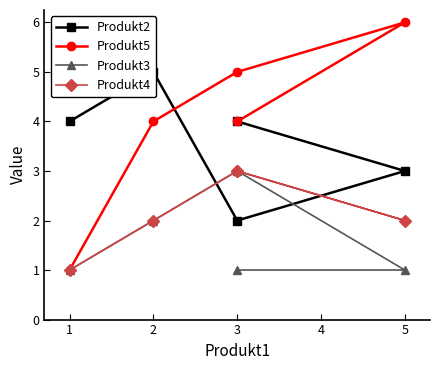

True or false: Produkt5 has more than 2 interior local peaks.

False